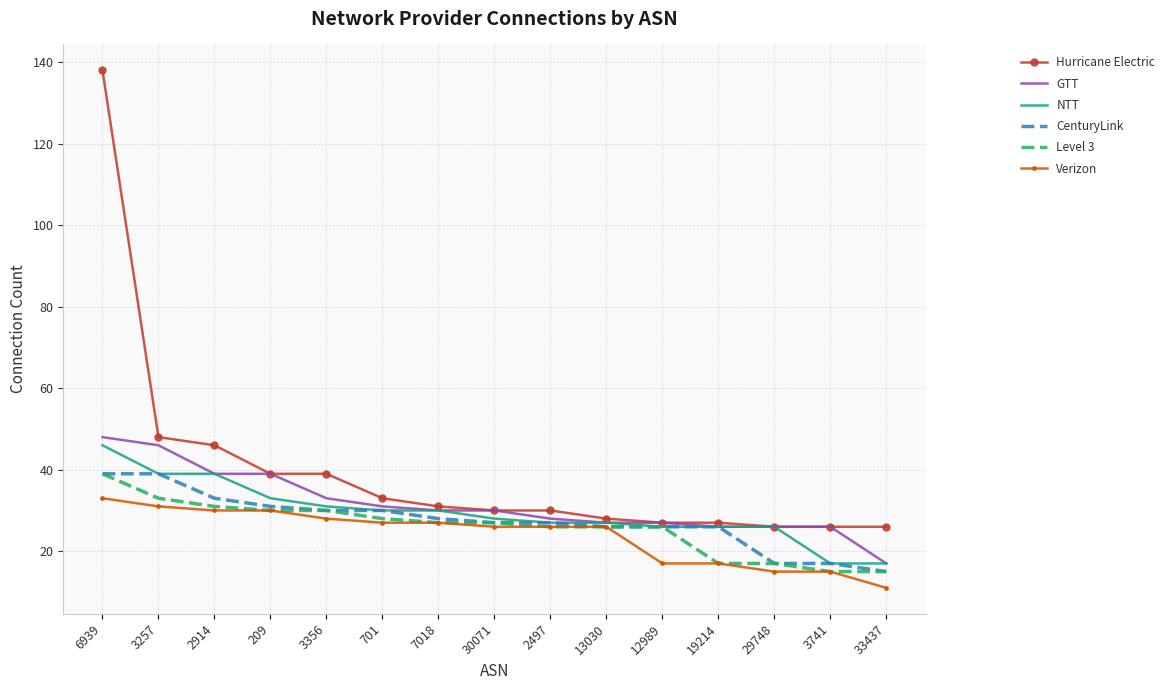

What position from the right is 33437?

1